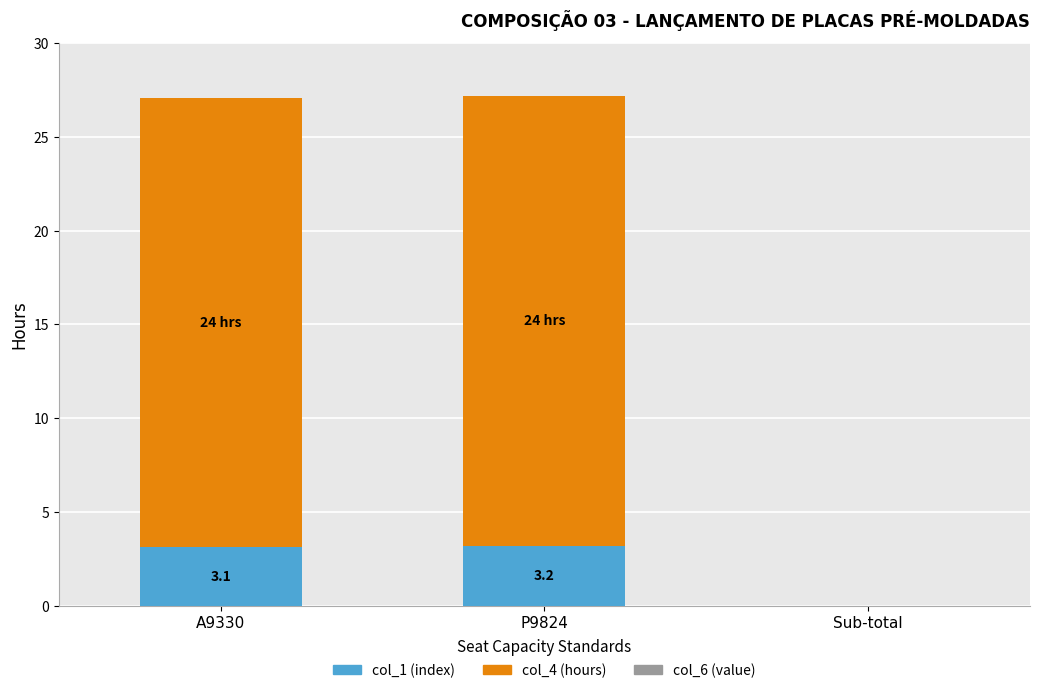

What is the maximum value for col_1 (index)?

3.2